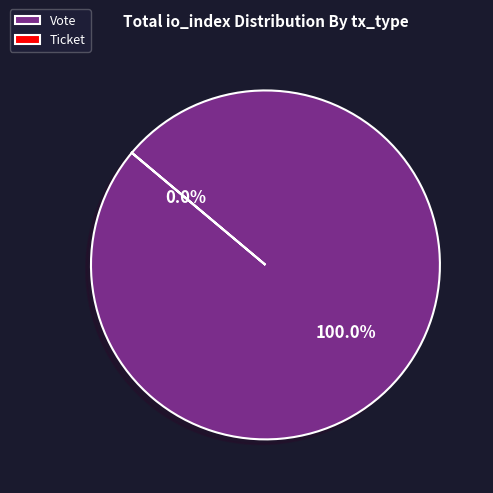

To the nearest percent, what portion does Vote represent?

100%